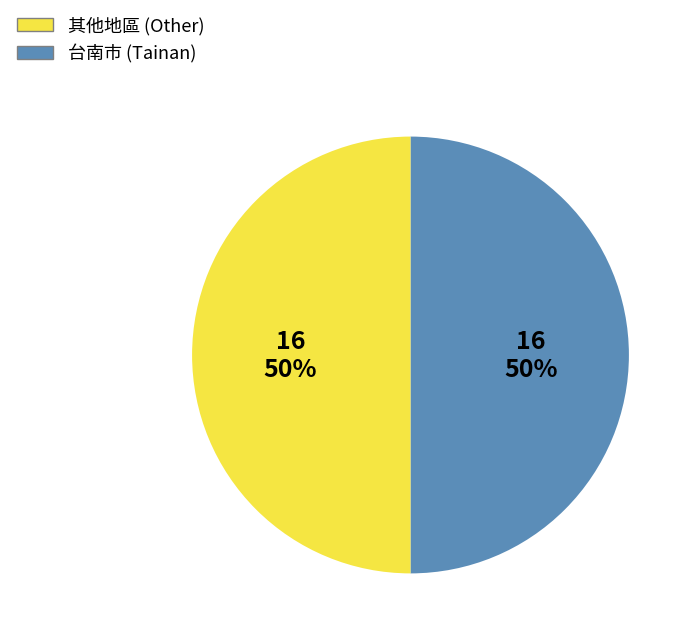

To the nearest percent, what is the average slice percentage?

50%